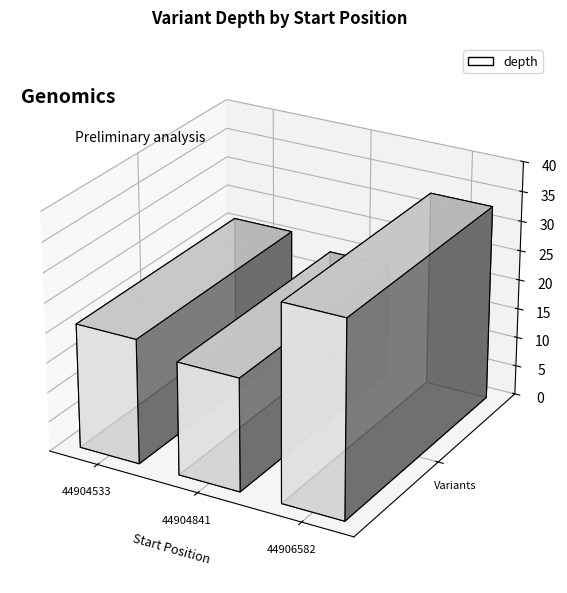

Where is the data nearest to the value 26?

44904533